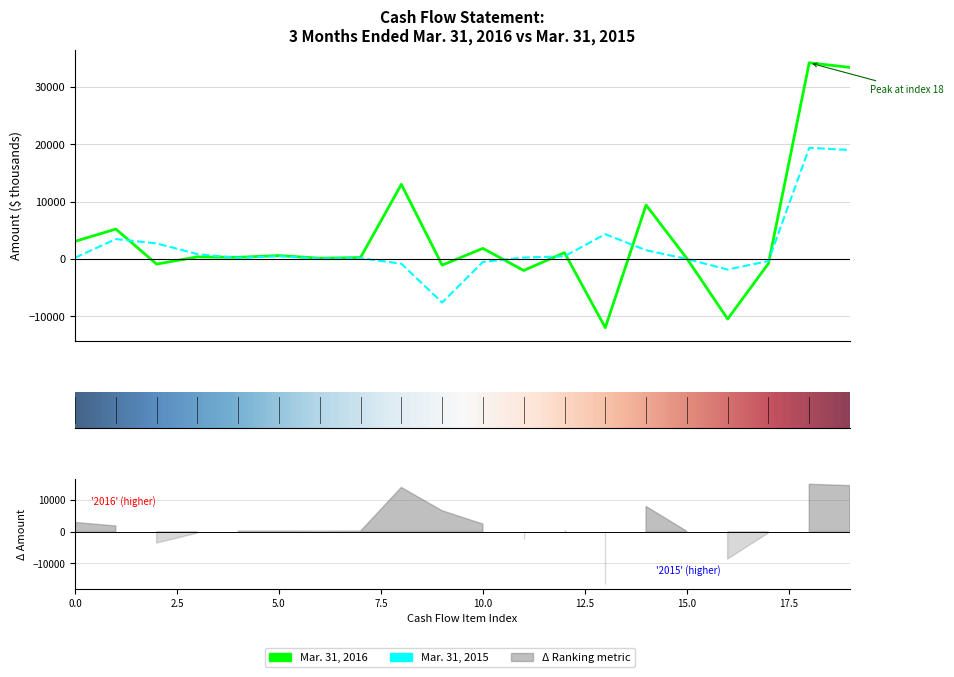

What is the average value of the Mar. 31, 2015 series?

2079